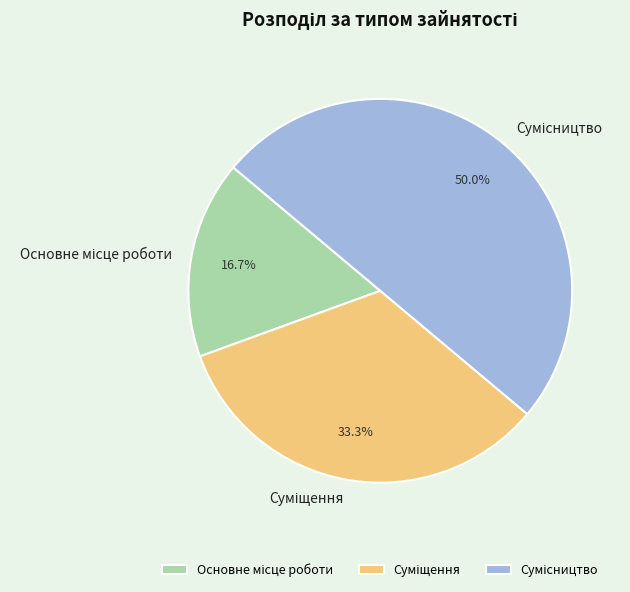

To the nearest percent, what is the average slice percentage?

33%